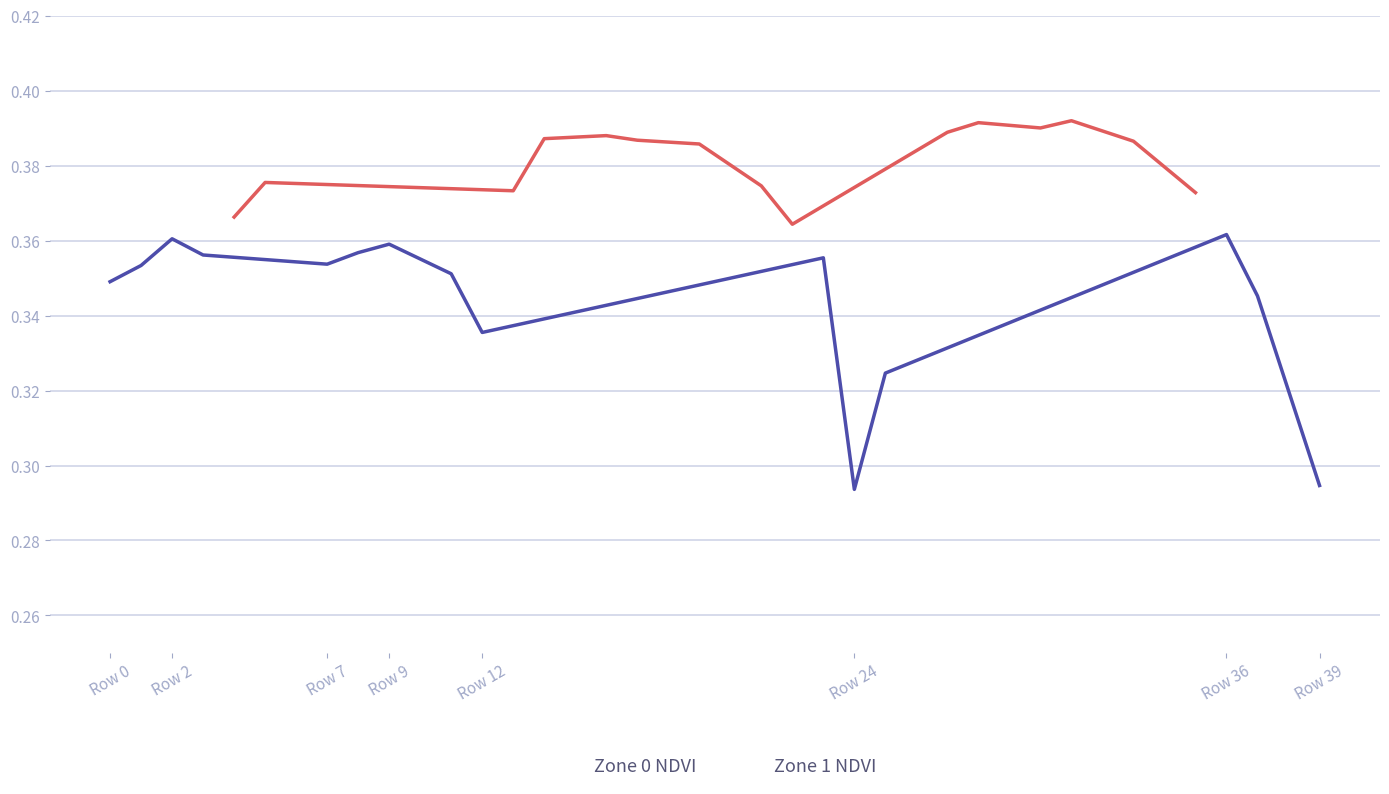

The Zone 0 NDVI series shows 0.2 at Row 36. True or false?

False